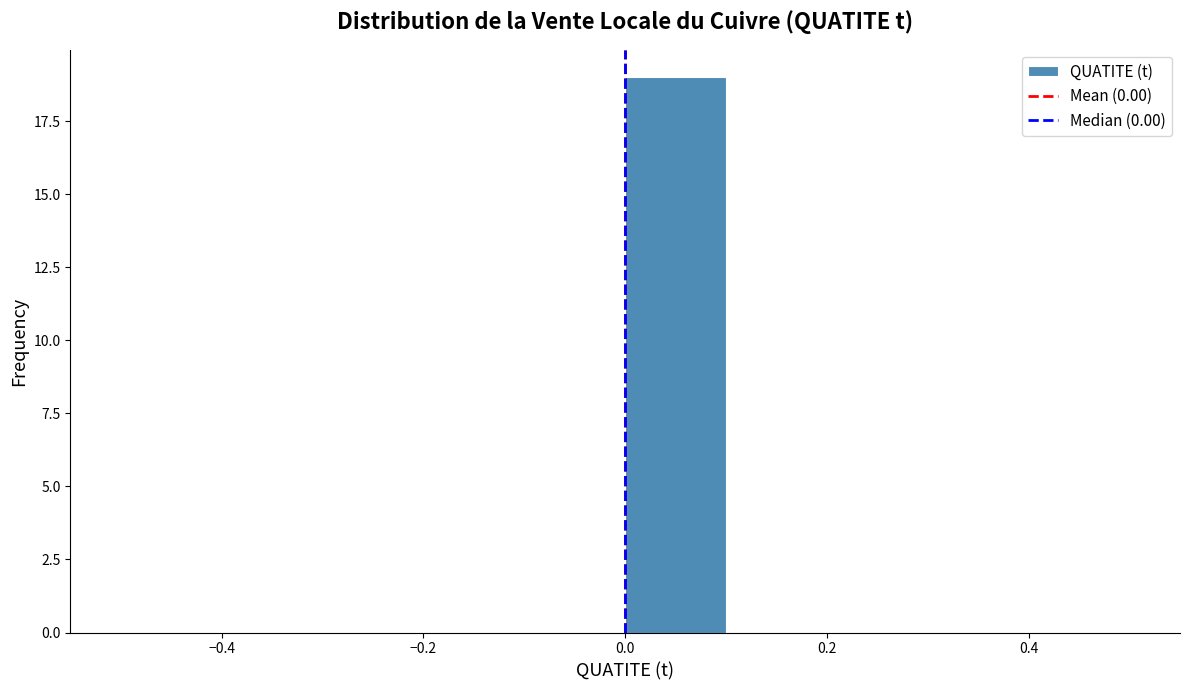

Over which range of the x-axis is the bar tallest?

0.0 to 0.1